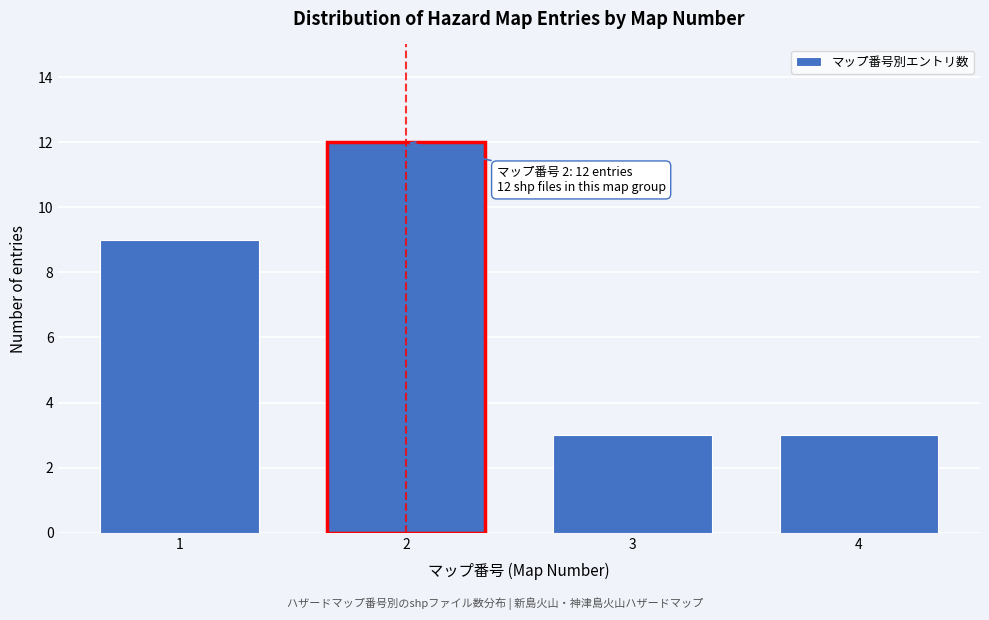

Reading left to right, extract all data points from this chart.

9	12	3	3